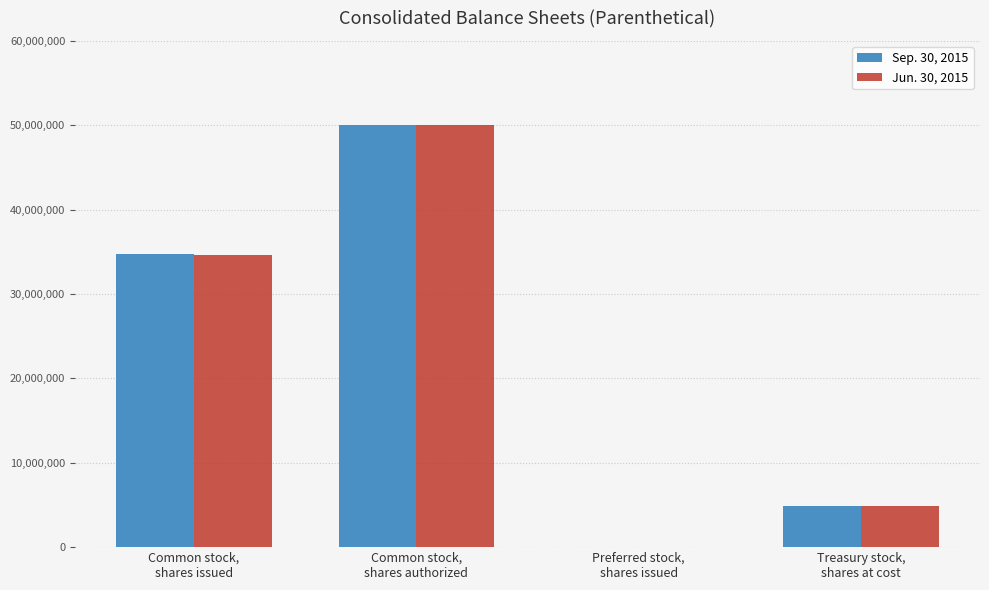

What is the greatest value displayed?

50000000